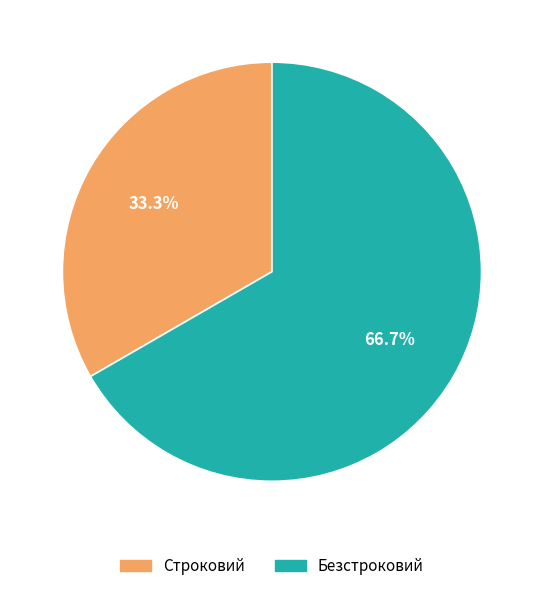

Rank the categories by value from highest to lowest.

Безстроковий, Строковий